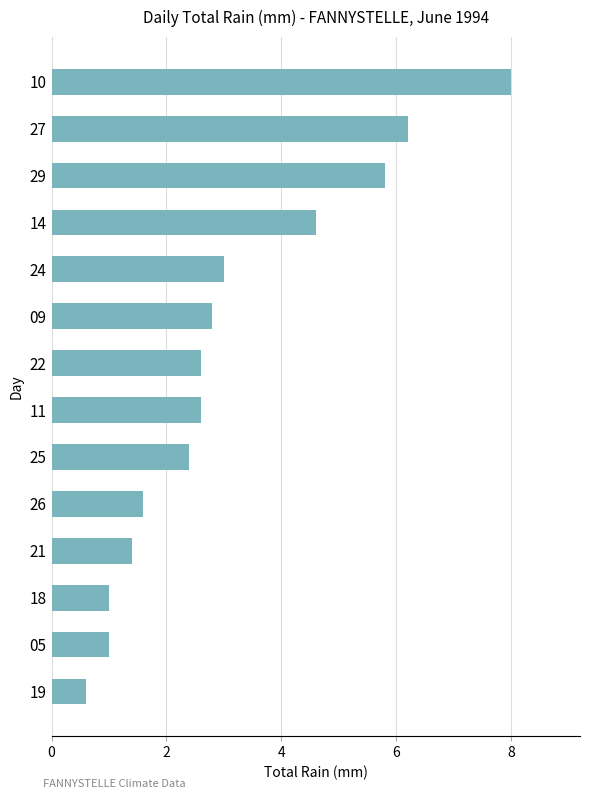

Reading bottom to top, what are all the values shown in this chart?

19=0.6	05=1.0	18=1.0	21=1.4	26=1.6	25=2.4	11=2.6	22=2.6	09=2.8	24=3.0	14=4.6	29=5.8	27=6.2	10=8.0